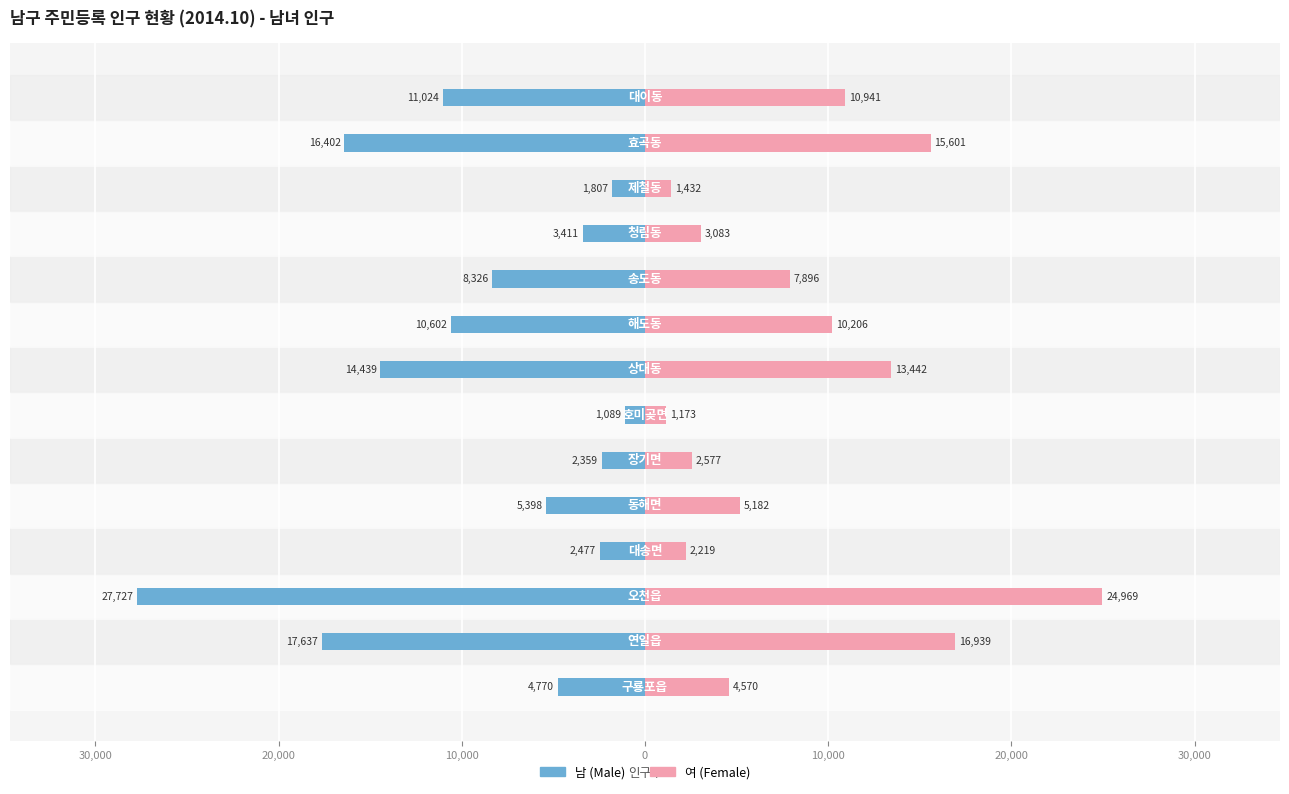

What is the value of the 여 (Female) bar at the 2nd from the left?

16939